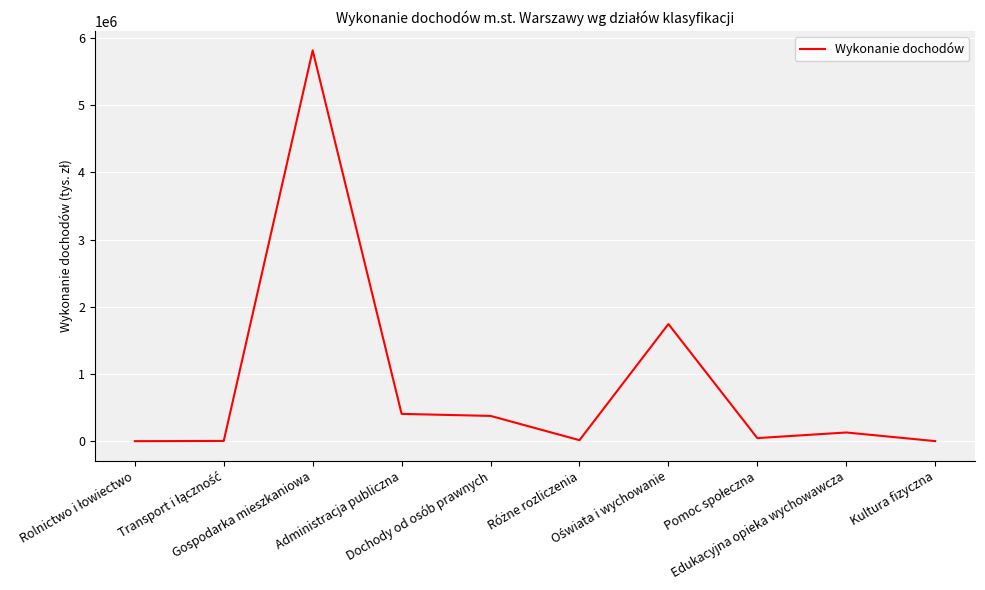

What is the difference between the maximum and minimum values?

5814362.9